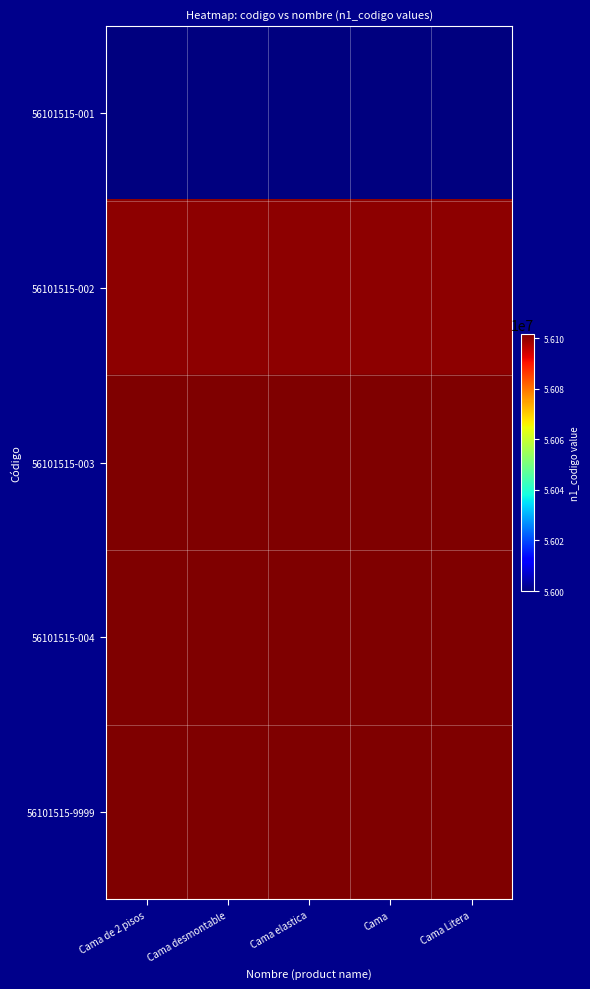

List the series in order of their peak value, highest first.

56101515-004, 56101515-9999, 56101515-003, 56101515-002, 56101515-001